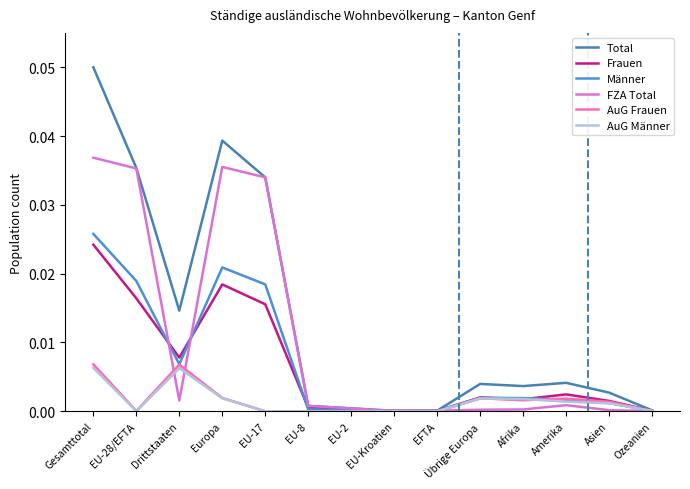

Rank the series by their maximum value, from lowest to highest.

AuG Männer, AuG Frauen, Frauen, Männer, FZA Total, Total